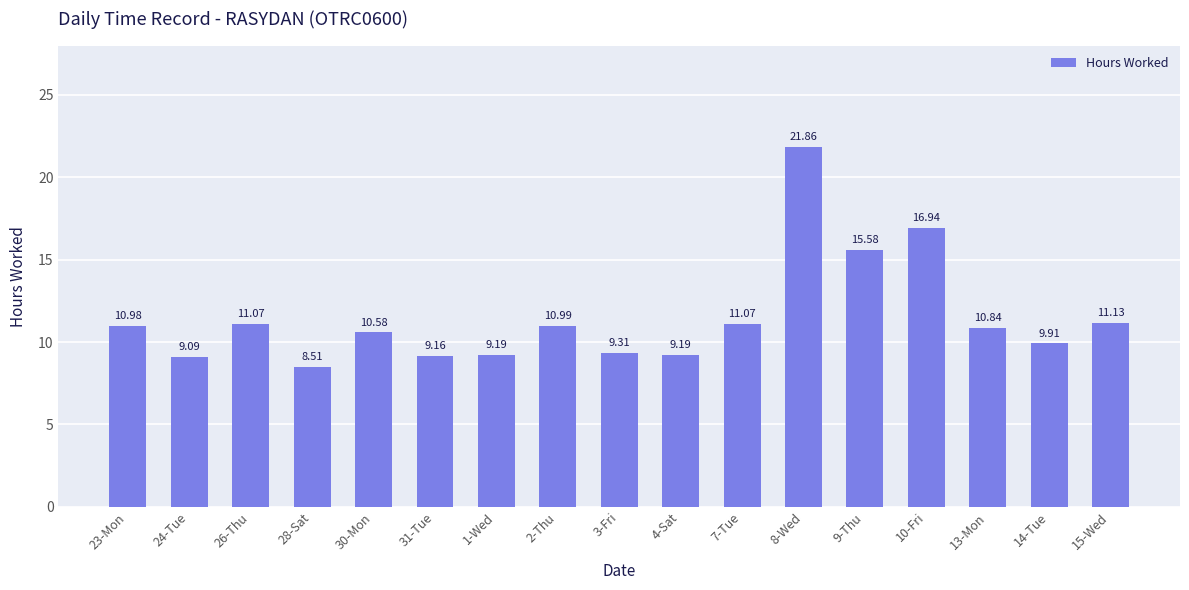

True or false: the data shows 9.2 at 31-Tue.

True